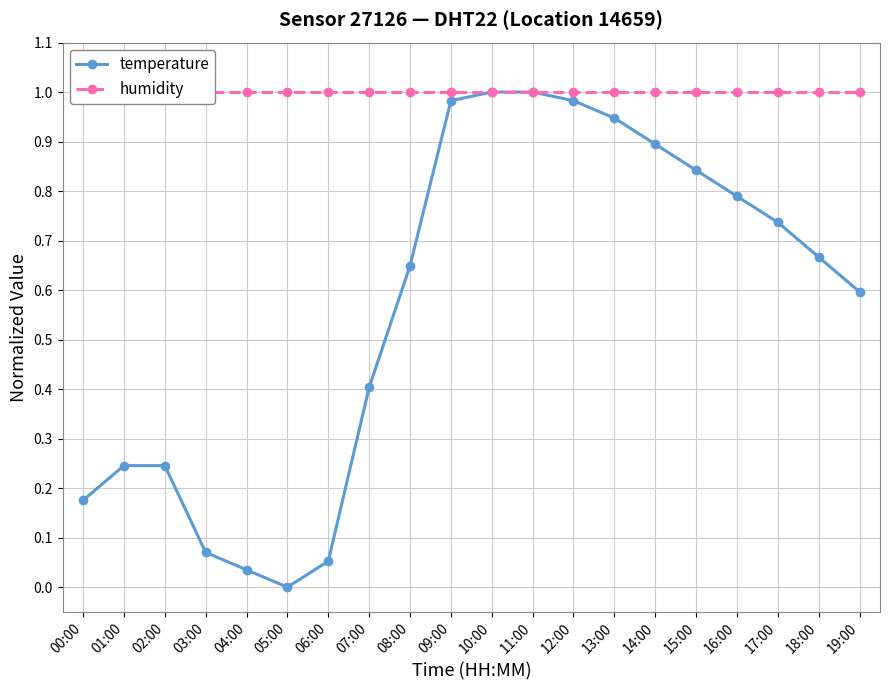

Reading left to right, extract all data points from this chart.

temperature: 0.2	0.2	0.2	0.1	0.0	0.0	0.1	0.4	0.6	1.0	1.0	1.0	1.0	0.9	0.9	0.8	0.8	0.7	0.7	0.6
humidity: 1.0	1.0	1.0	1.0	1.0	1.0	1.0	1.0	1.0	1.0	1.0	1.0	1.0	1.0	1.0	1.0	1.0	1.0	1.0	1.0